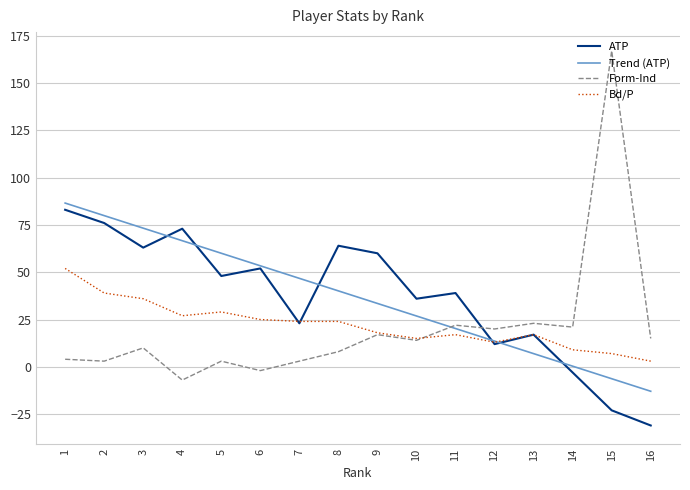

Where does the Trend (ATP) series first go above 40?

1